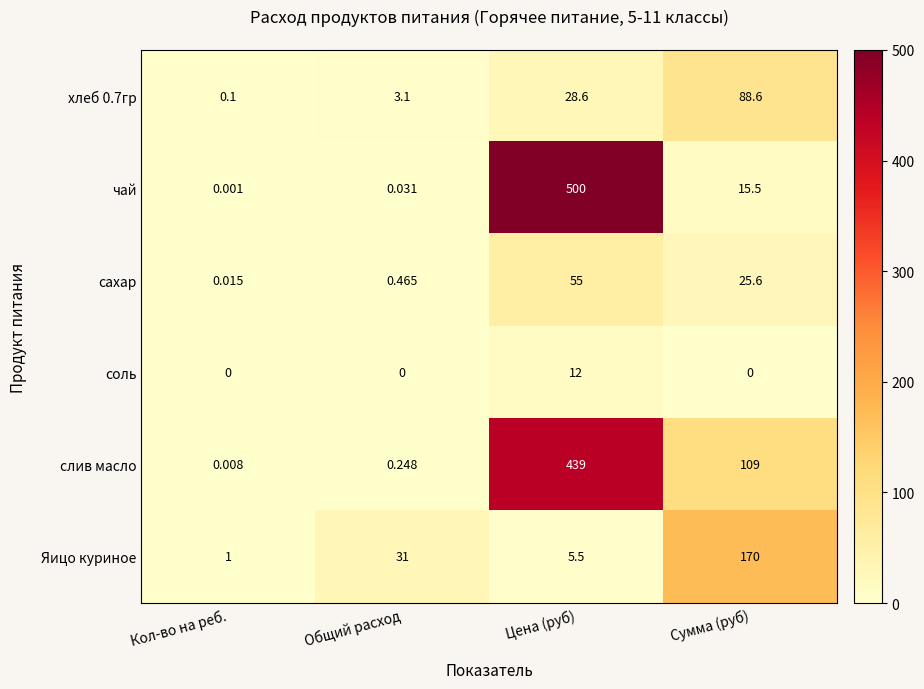

Which category has the highest value in the соль series?

Цена (руб)